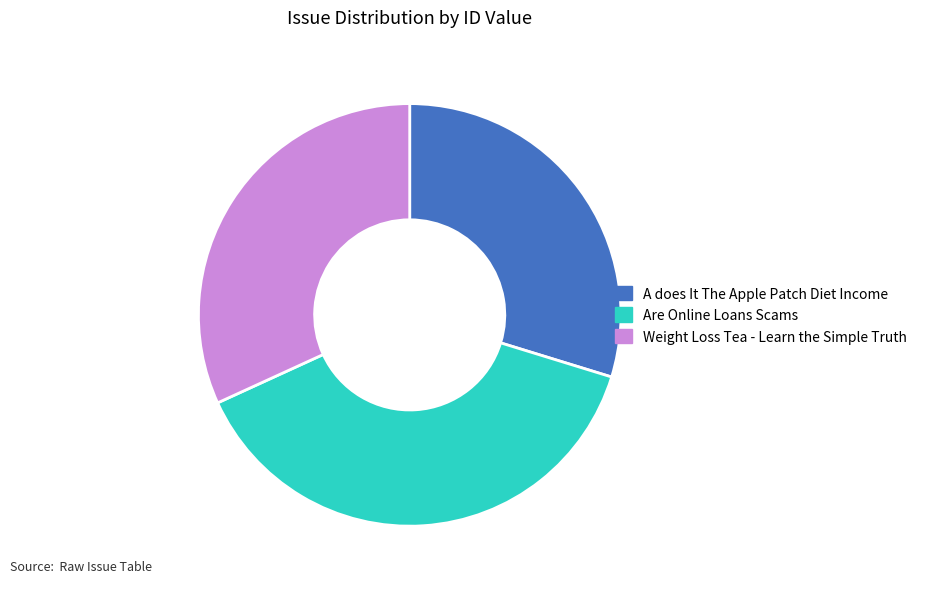

Do Weight Loss Tea - Learn the Simple Truth and Are Online Loans Scams together represent more than half of the pie?

Yes